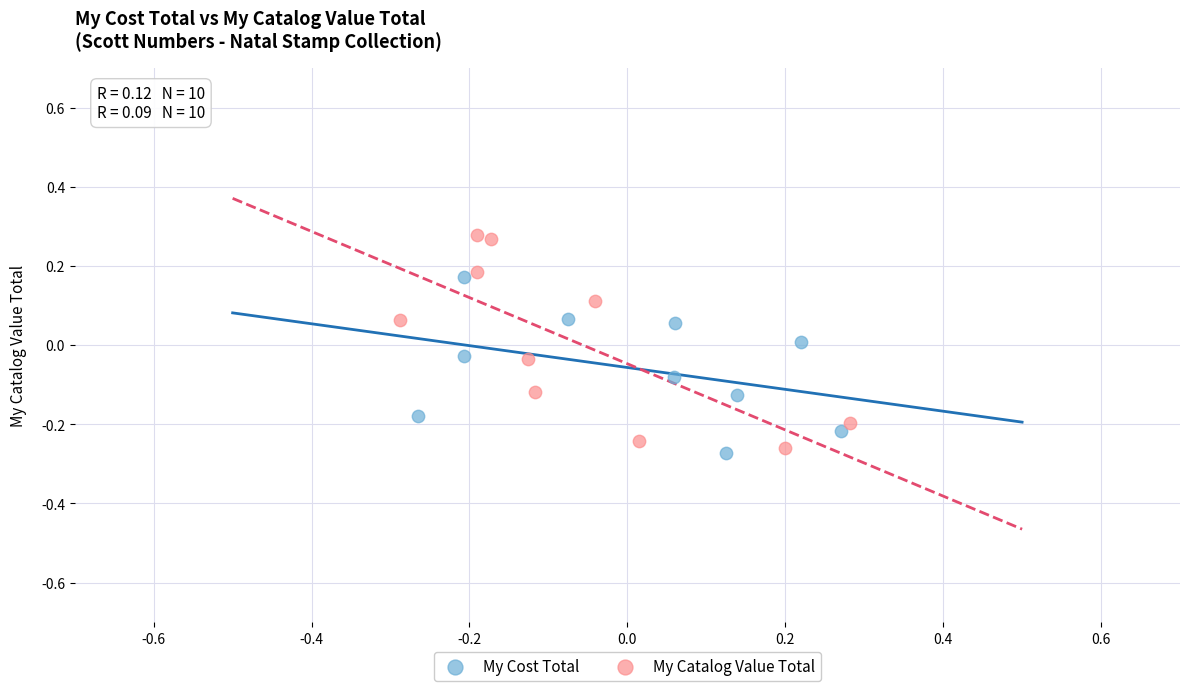

Which series contains the highest Y value?

My Catalog Value Total